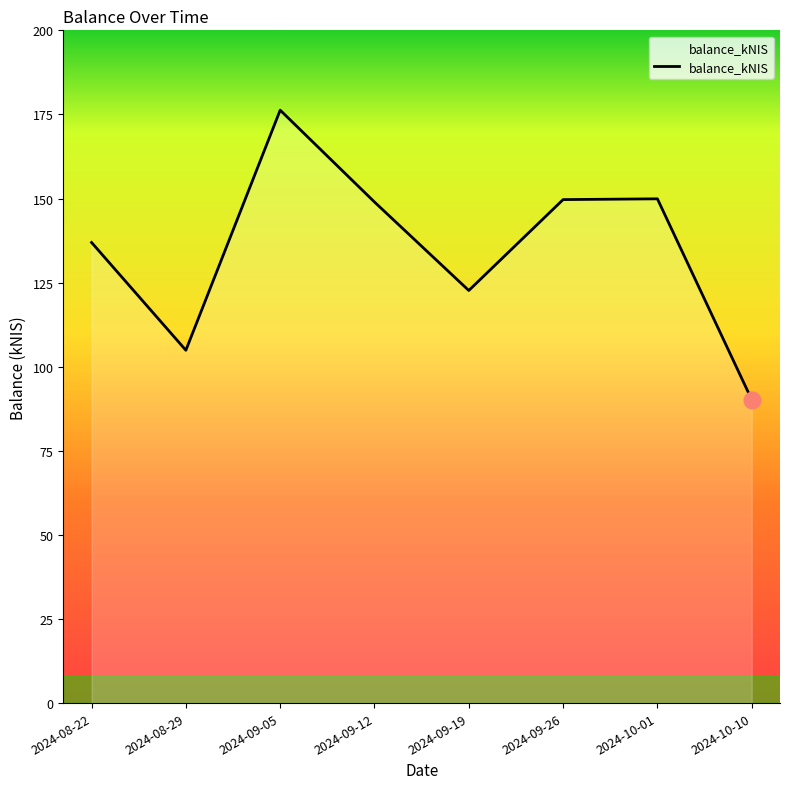

What position from the right is 2024-09-05?

6